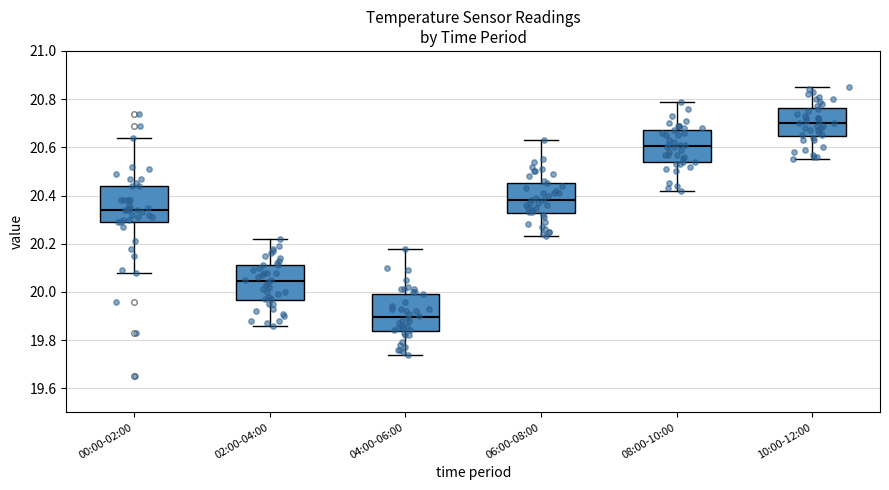

Where is the lower edge of the box for 00:00-02:00 on the y-axis? The values are not printed on the chart, so give them approximately, as read against the axis.

20.30